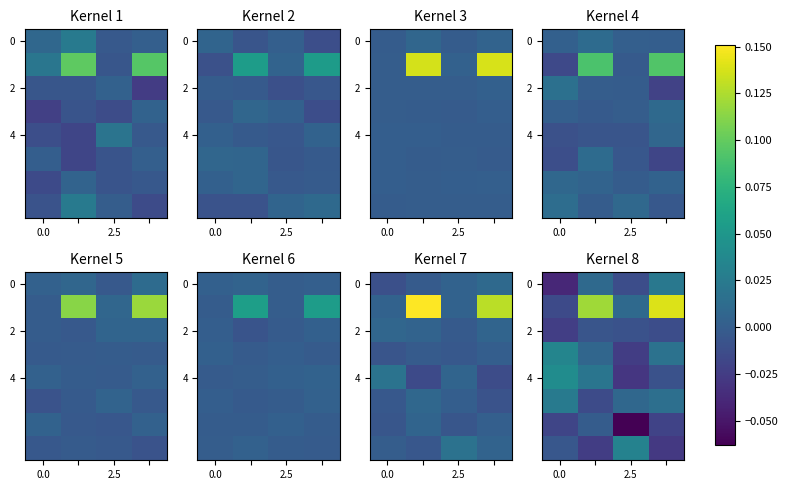

What is the greatest value displayed?

0.1